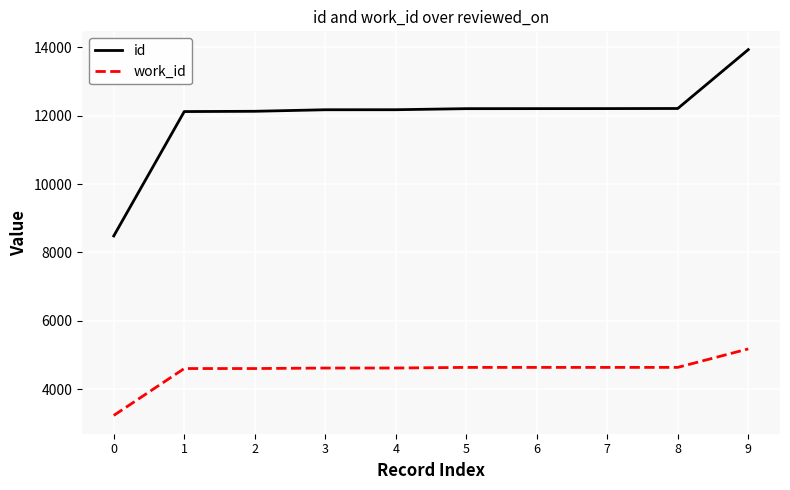

What value does the work_id series have at 3, to the nearest 10?

4620